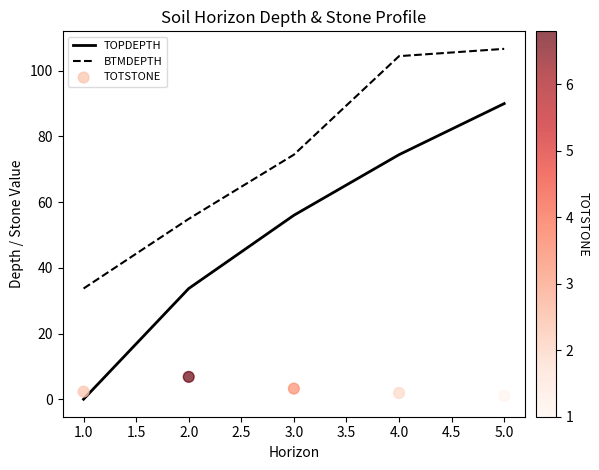

Which series contains the highest Y value?

BTMDEPTH